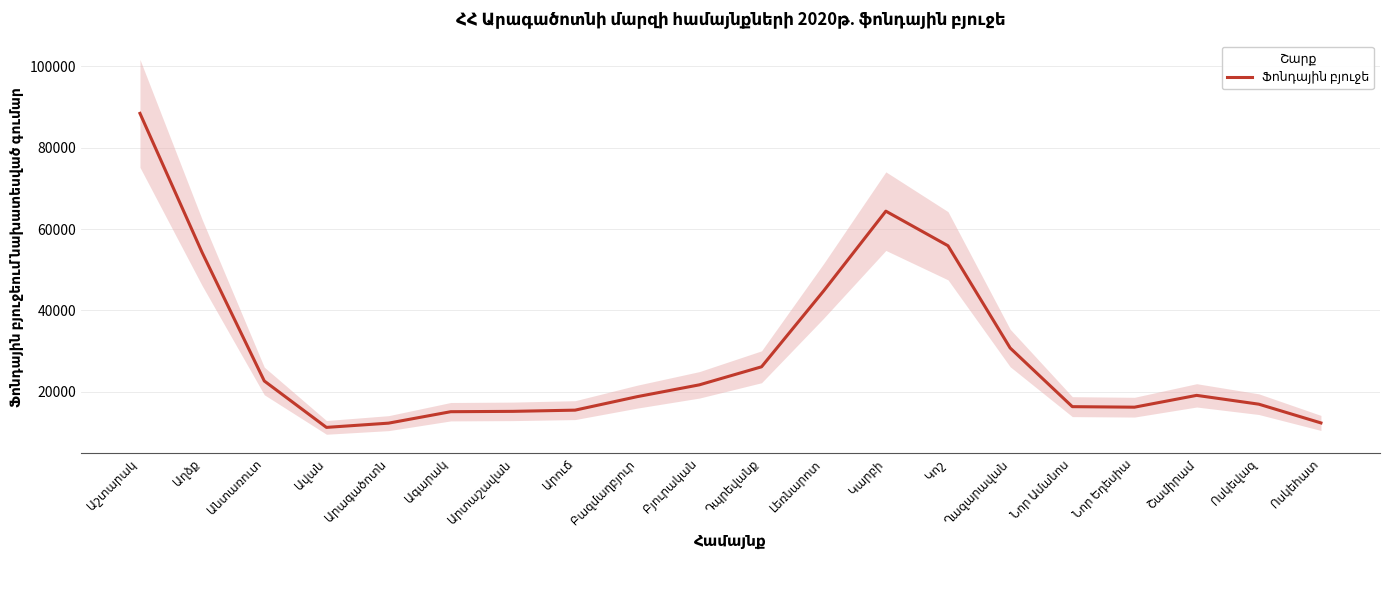

How many lines are shown in the chart?

1